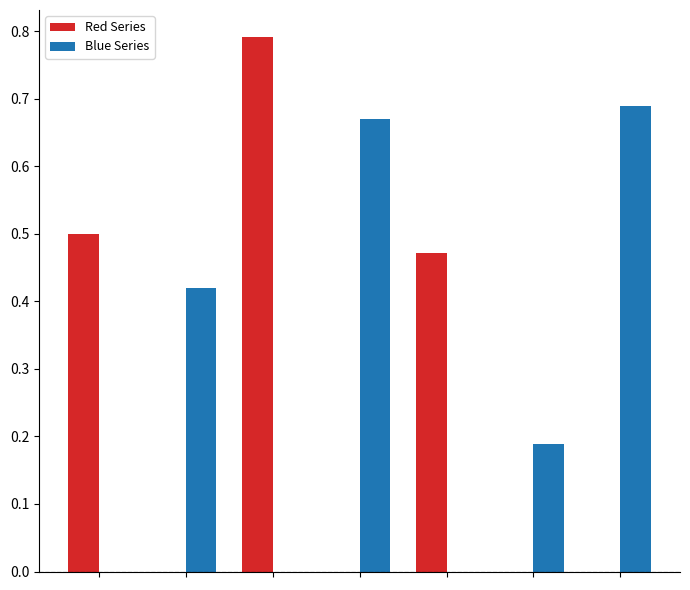

What is the sum of all Red Series values?

1.8